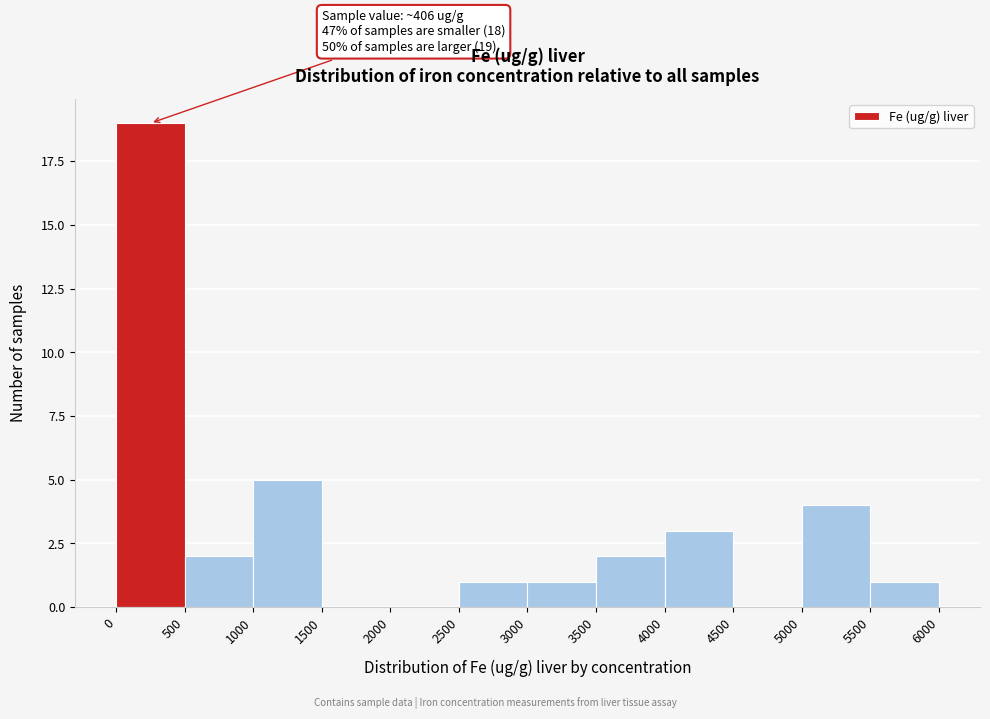

Over which range of the x-axis is the bar tallest?

0 to 500